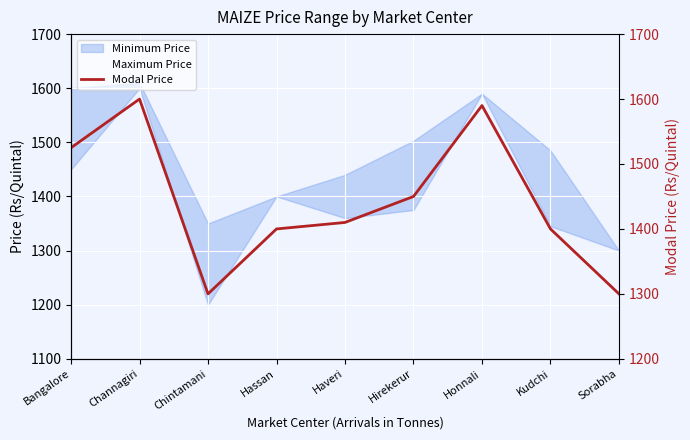

What is the change in value from Kudchi to Sorabha?

-100